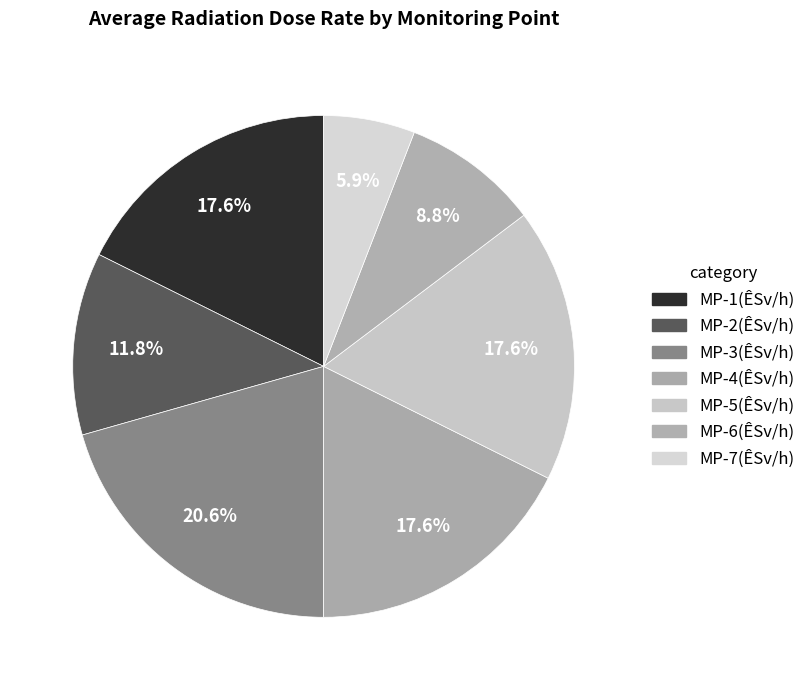

Is the sum of MP-5(ÊSv/h) and MP-4(ÊSv/h) greater than half?

No